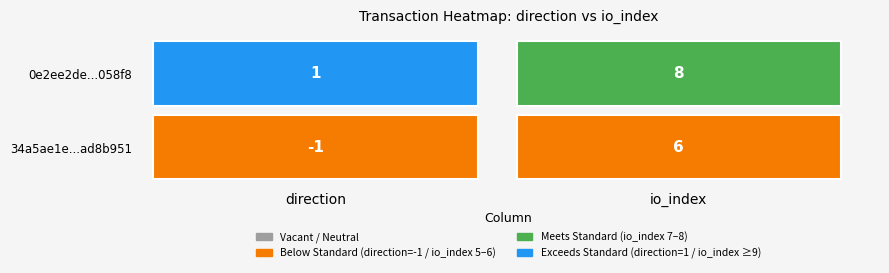

Reading left to right, list all the values displayed in this chart.

34a5ae1e572a493e1e87999d690b6d97ad8b951: -1	6
0e2ee2deef2d1a8f6600f9009fcfff8c55058f8: 1	8